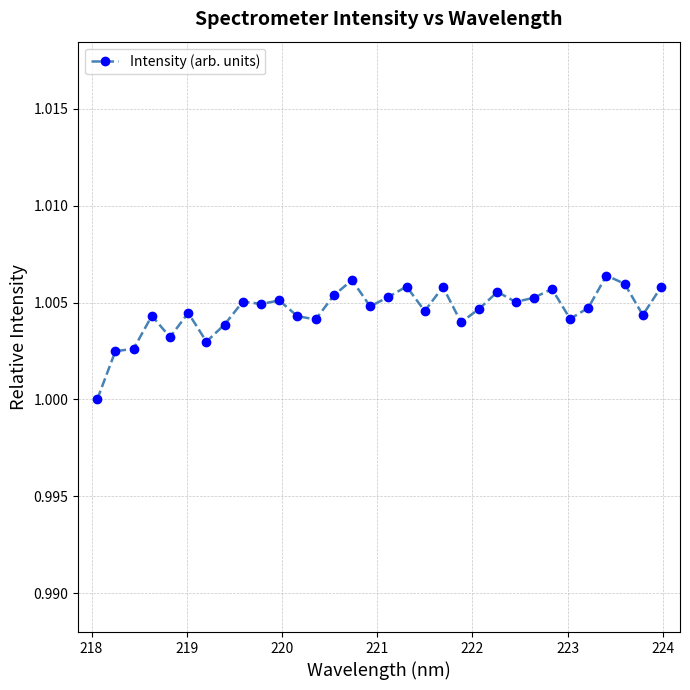

Is this an area chart (filled region under the line)?

No